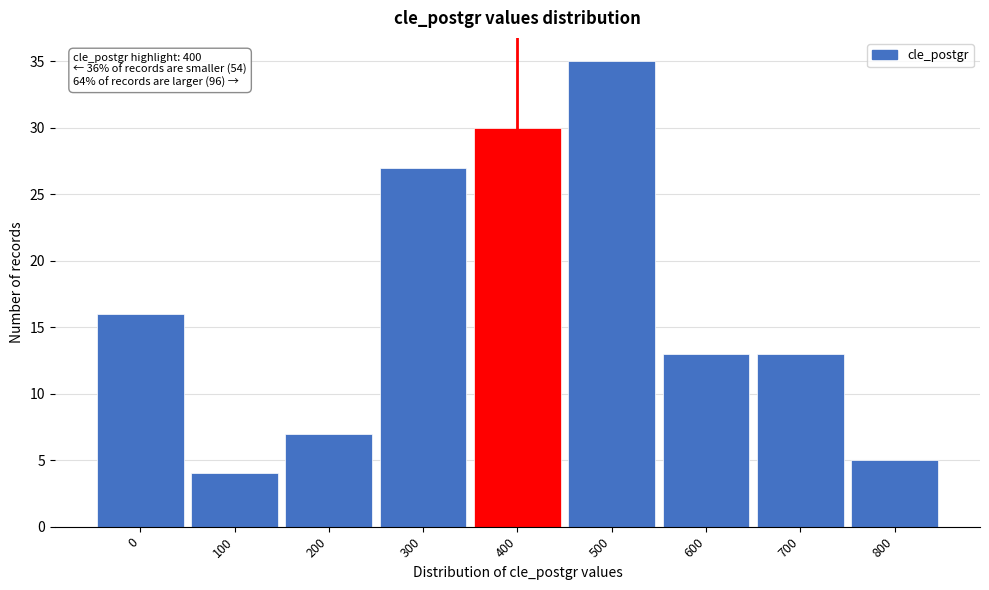

Reading left to right, what are all the values shown in this chart?

0=16	100=4	200=7	300=27	400=30	500=35	600=13	700=13	800=5